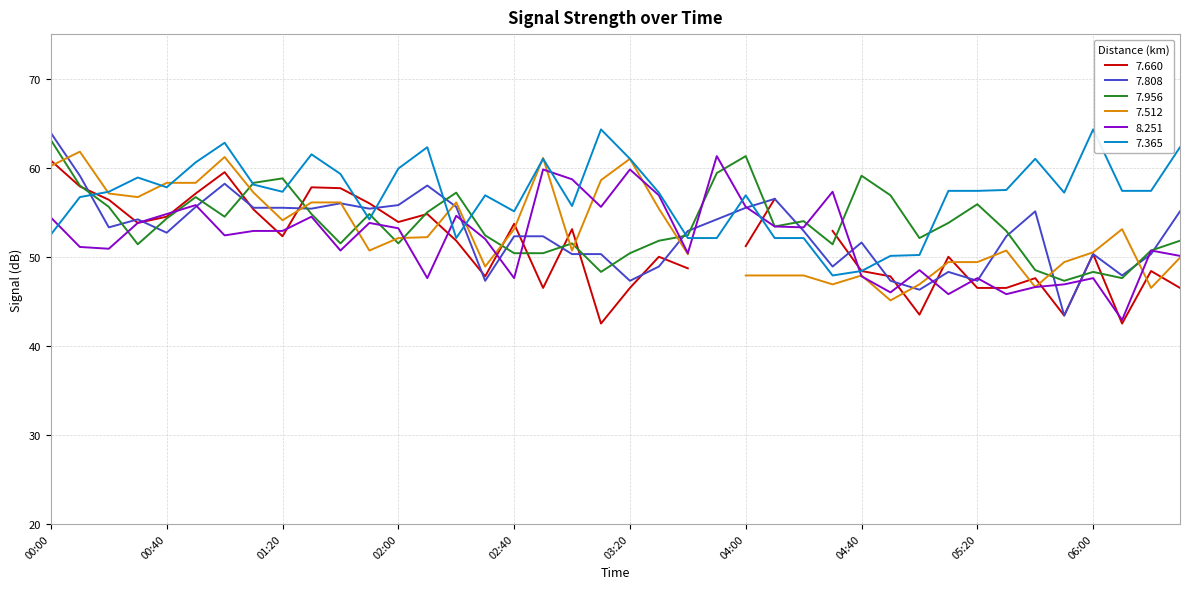

What is the approximate value of   7.956 at 04:50?

56.9